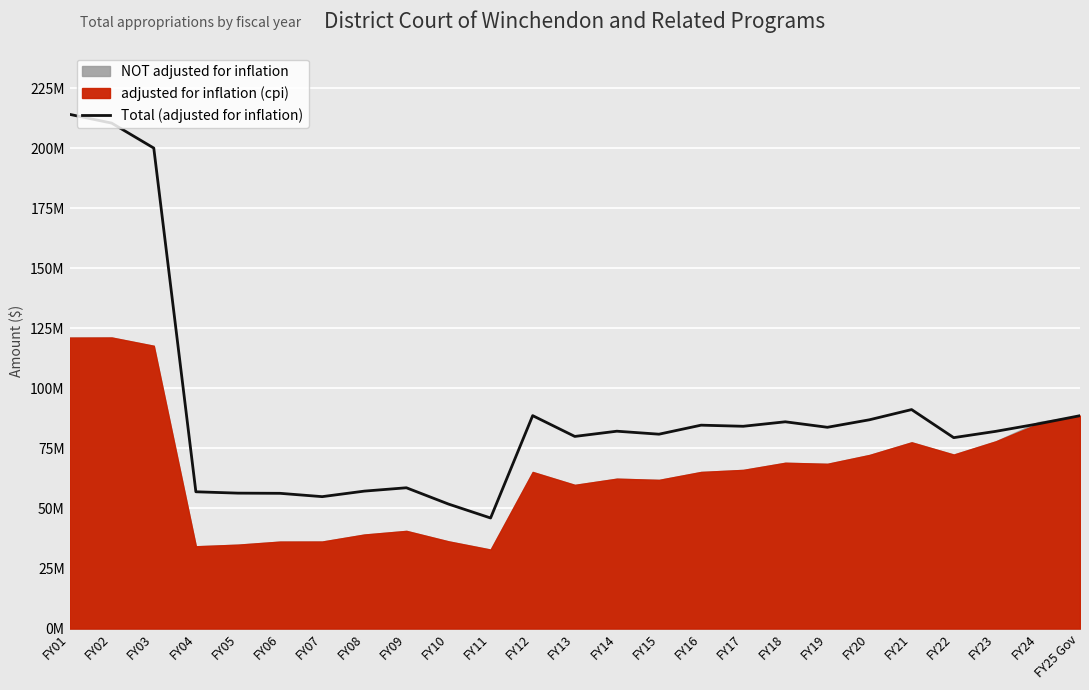

Reading left to right, extract all data points from this chart.

214083096	210439271	200043659	56945392	56381255	56303626	54918344	57218892	58614304	51832413	46028019	88642943	79990708	82164861	80922035	84676691	84216422	86080375	83795517	86924382	91168107	79482936	82108115	85202740	88626632